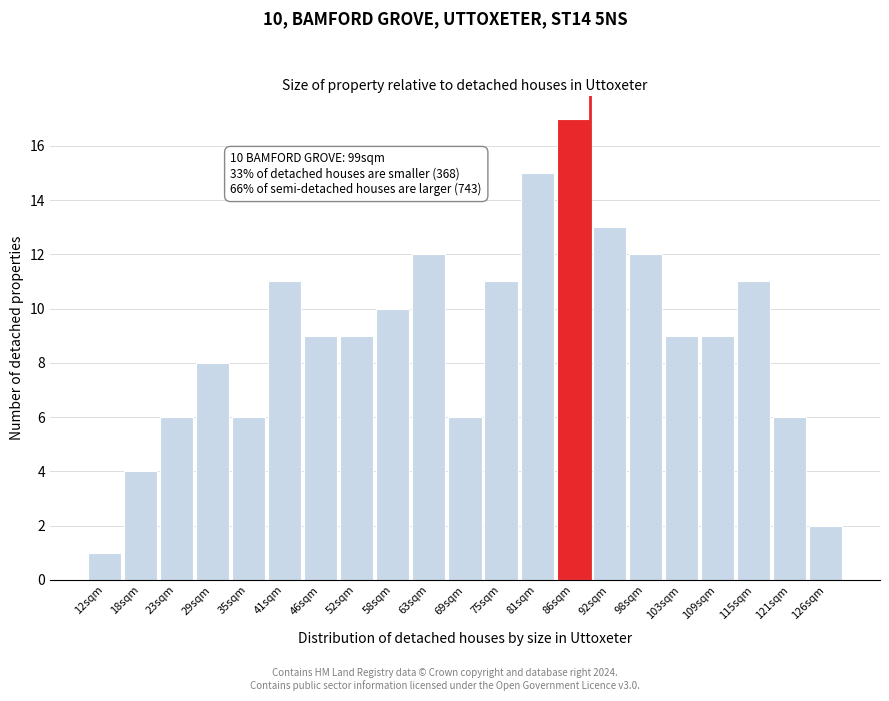

Reading left to right, what are all the values shown in this chart?

1	4	6	8	6	11	9	9	10	12	6	11	15	17	13	12	9	9	11	6	2